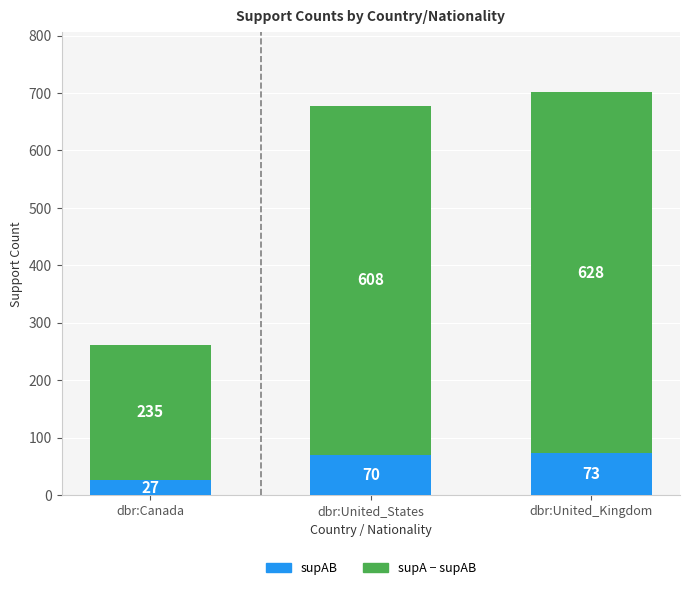

What is the total value across all series at dbr:Canada?

262